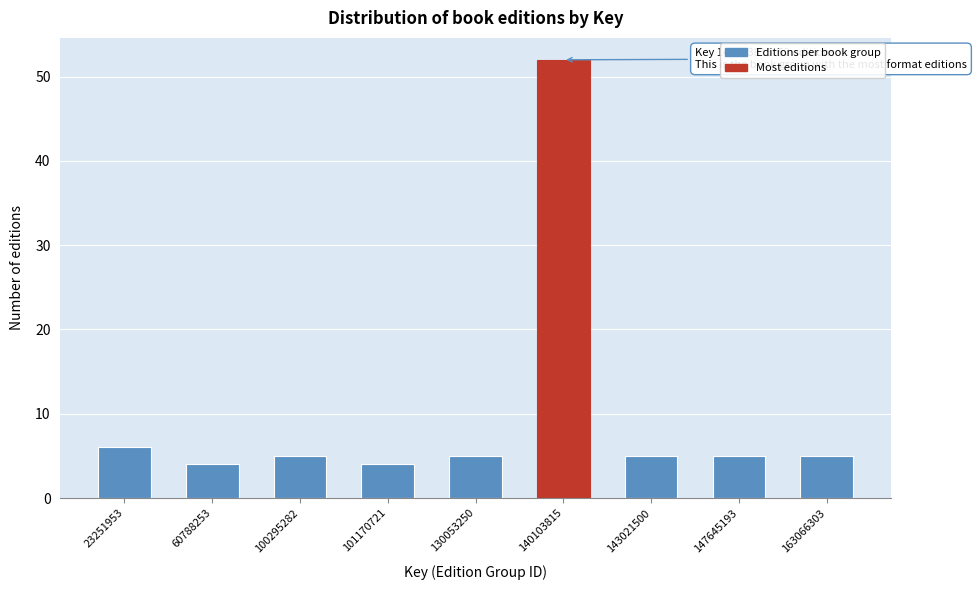

Reading left to right, transcribe all the data shown in this chart.

23251953=6	60788253=4	100295282=5	101170721=4	130053250=5	140103815=52	143021500=5	147645193=5	163066303=5